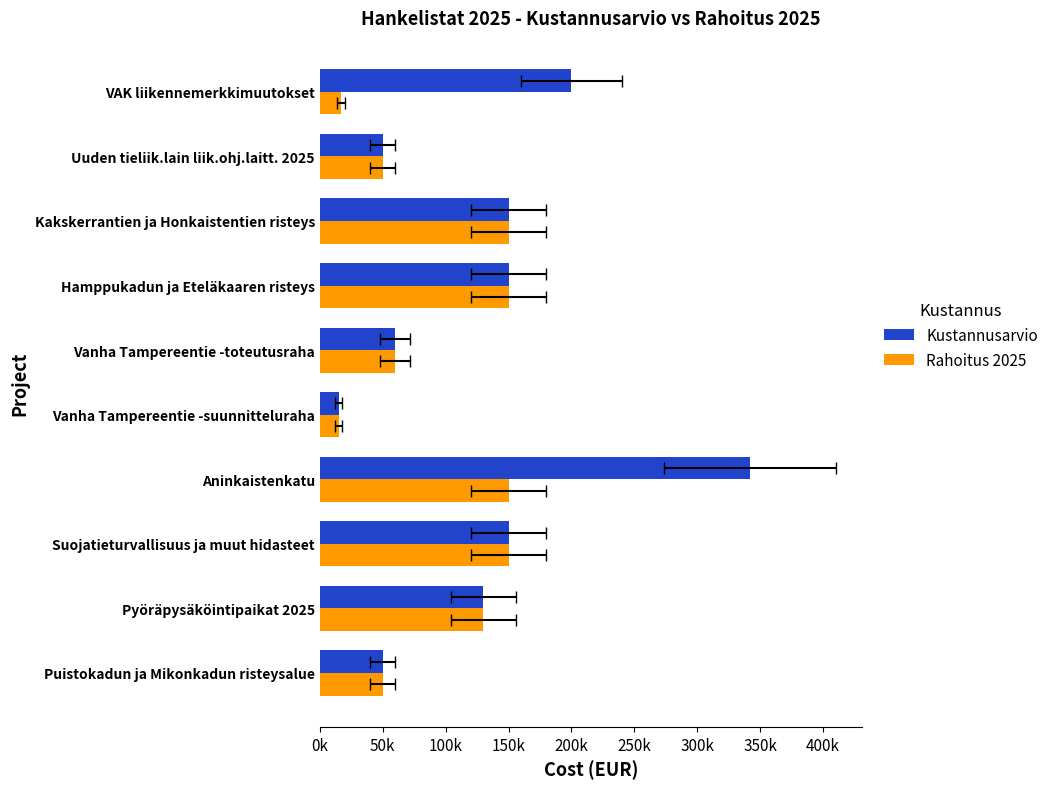

Which series has the largest total across all categories?

Kustannusarvio